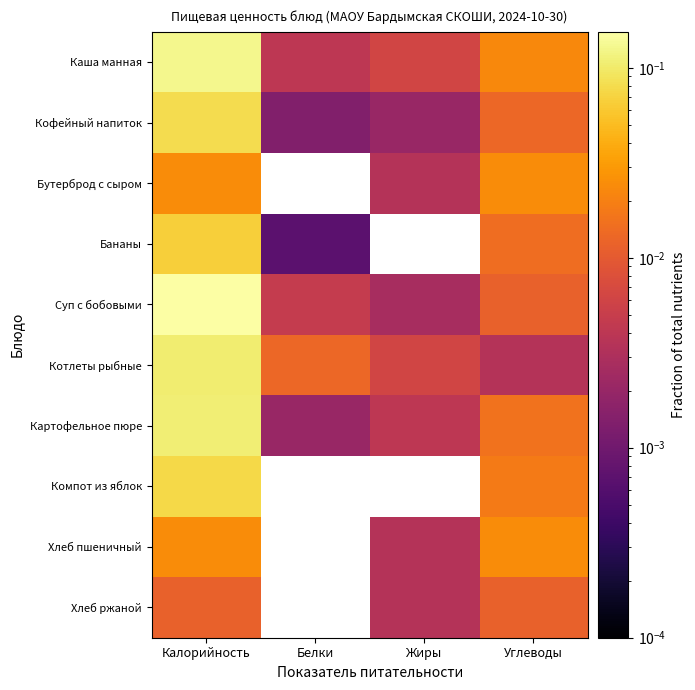

Between Калорийность and Жиры, which series saw the biggest shift?

Суп с бобовыми